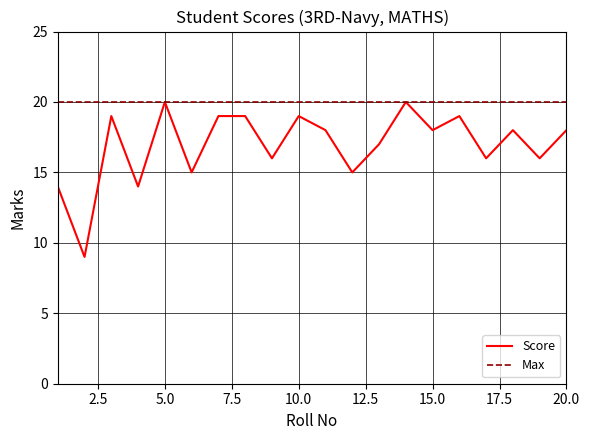

What is the average value of the Max series?

20